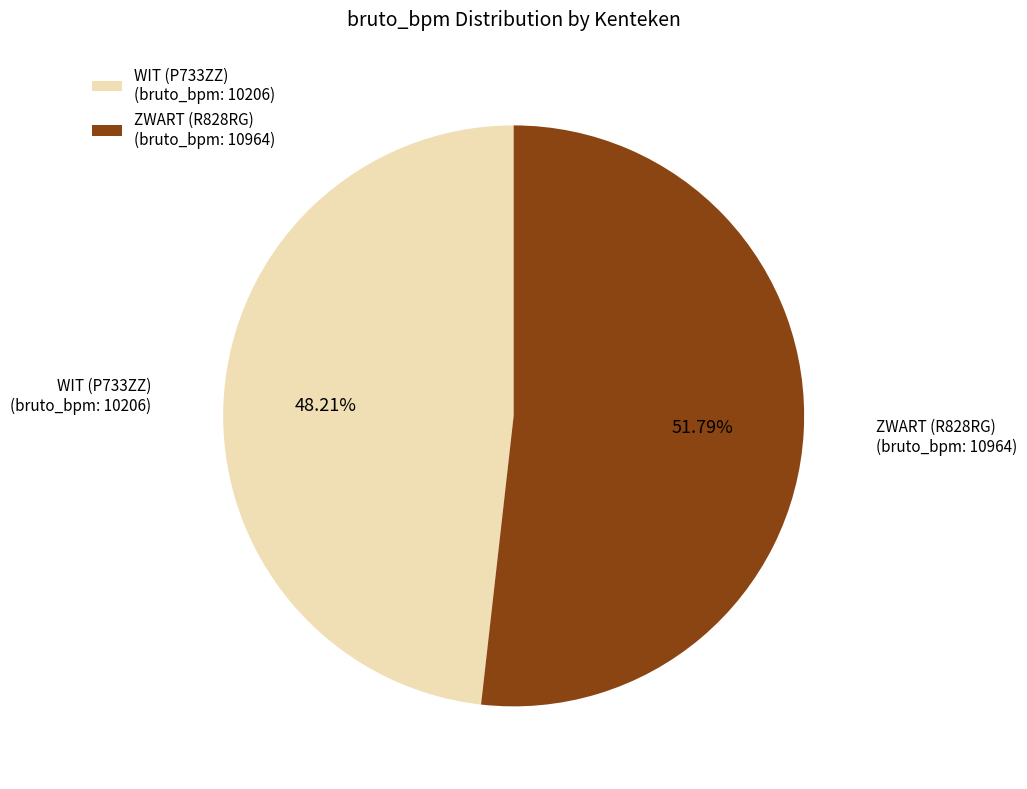

Is the sum of ZWART (R828RG) (bruto_bpm: 10964) and WIT (P733ZZ) (bruto_bpm: 10206) greater than half?

Yes